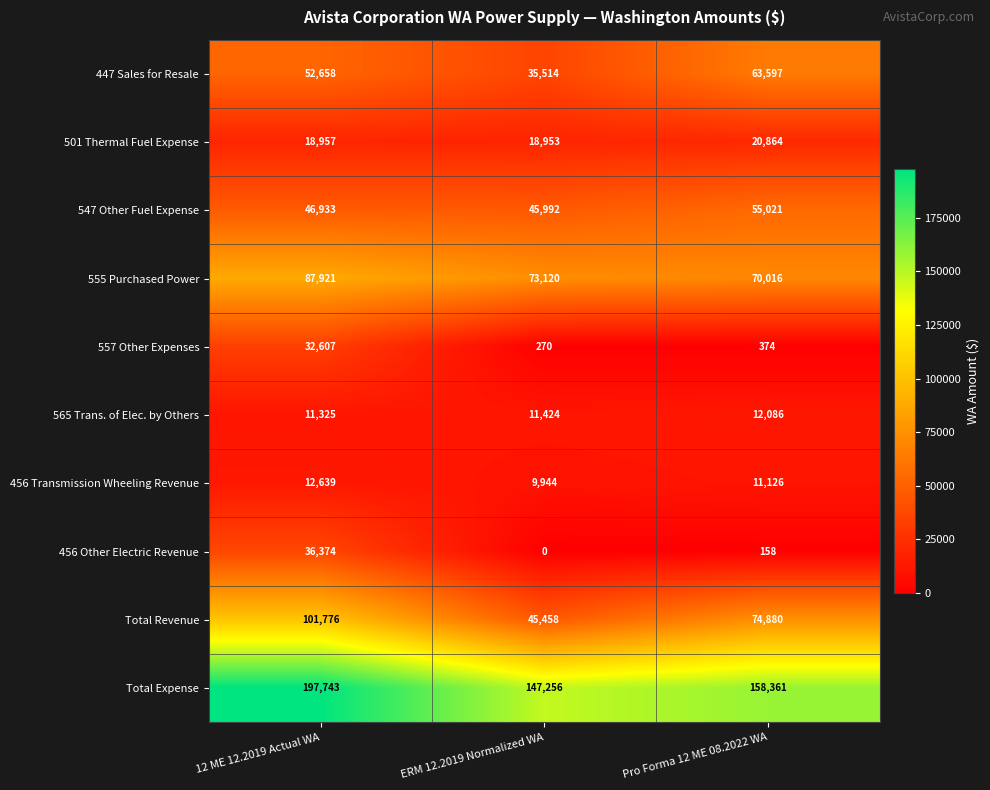

The value of 557 Other Expenses at ERM 12.2019 Normalized WA is 452. True or false?

False